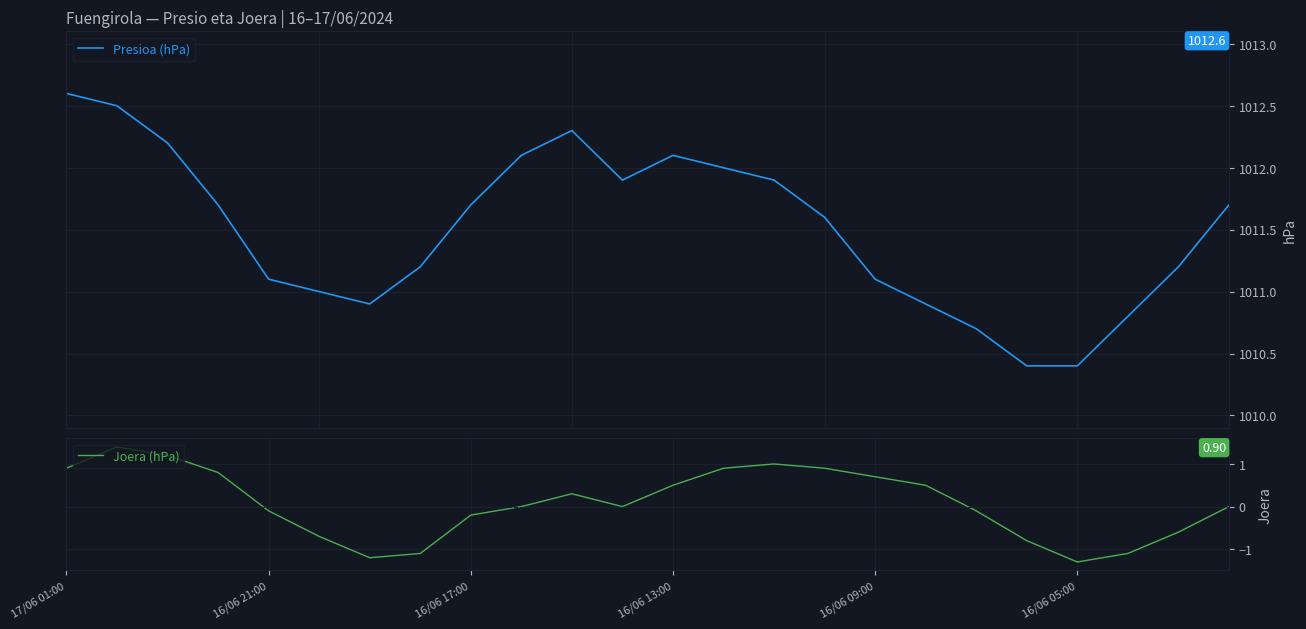

What are all the series names shown in the legend?

Presioa (hPa), Joera (hPa)